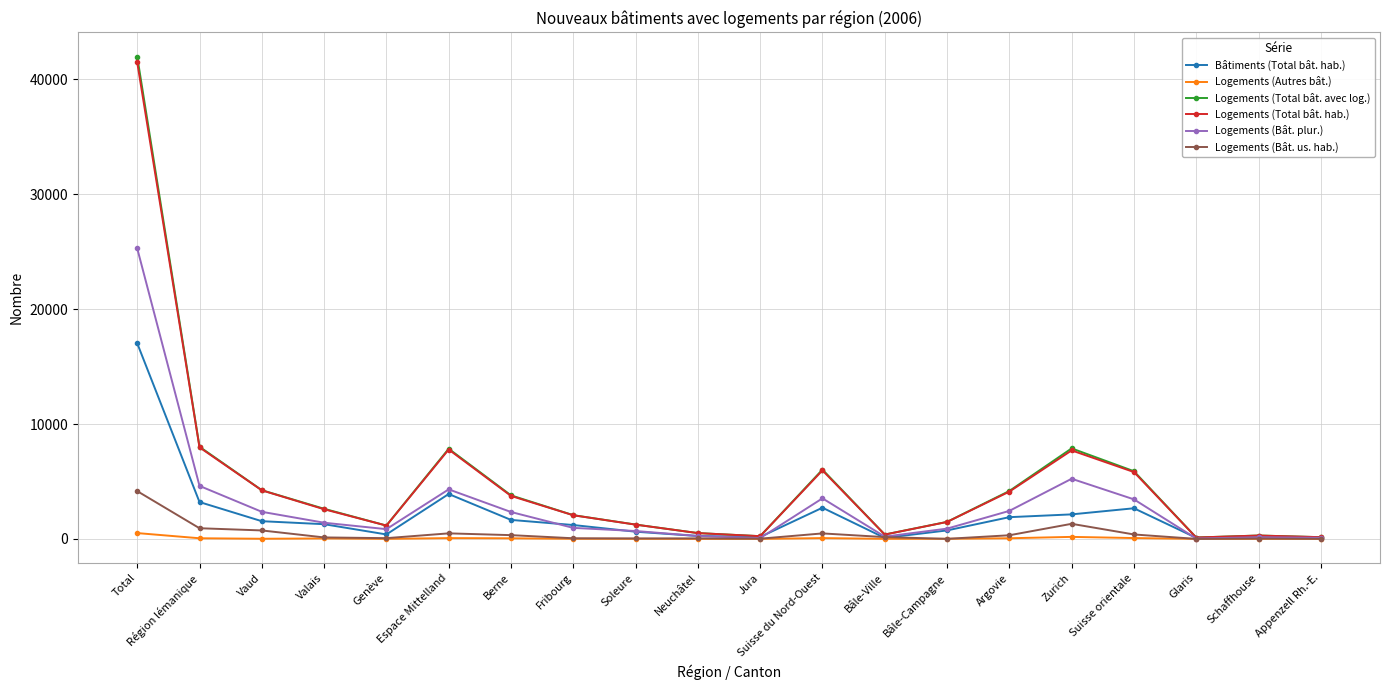

What is the label of the 16th point from the left?

Zurich